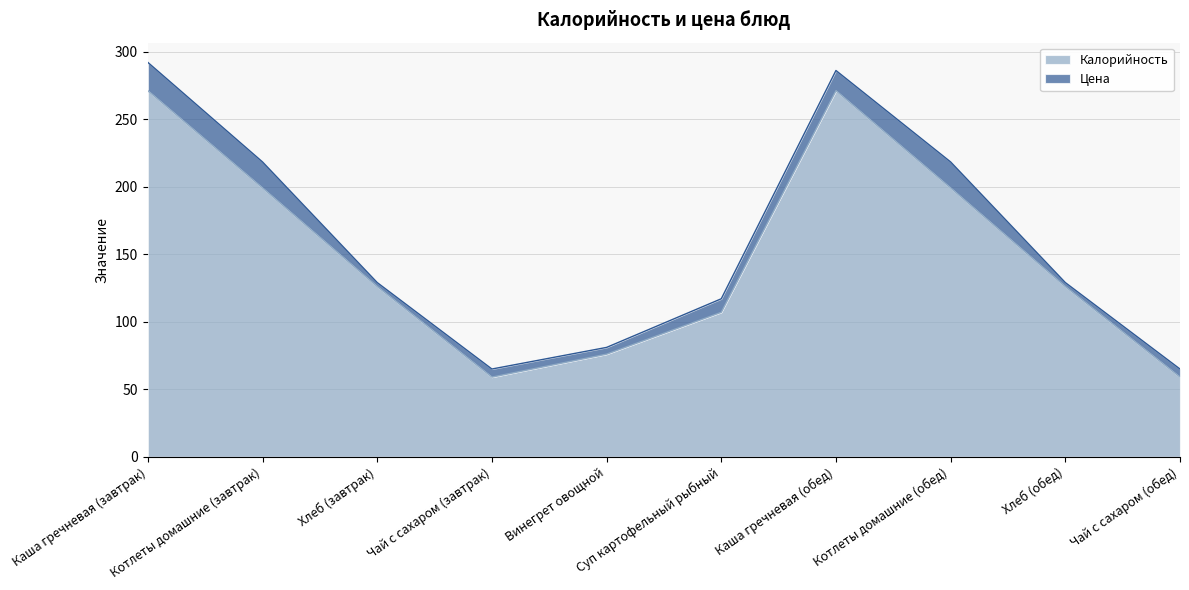

Which has a higher value, Каша гречневая (завтрак) or Котлеты домашние (обед)?

Каша гречневая (завтрак)